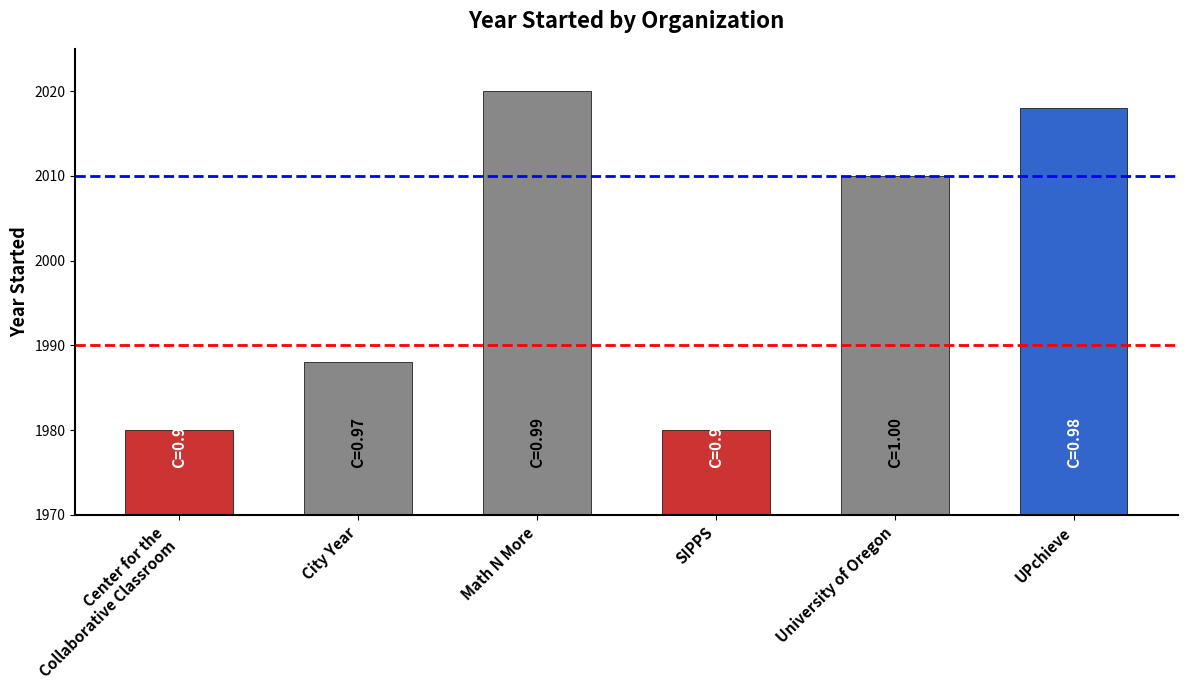

What is the label of the 4th bar from the right?

Math N More